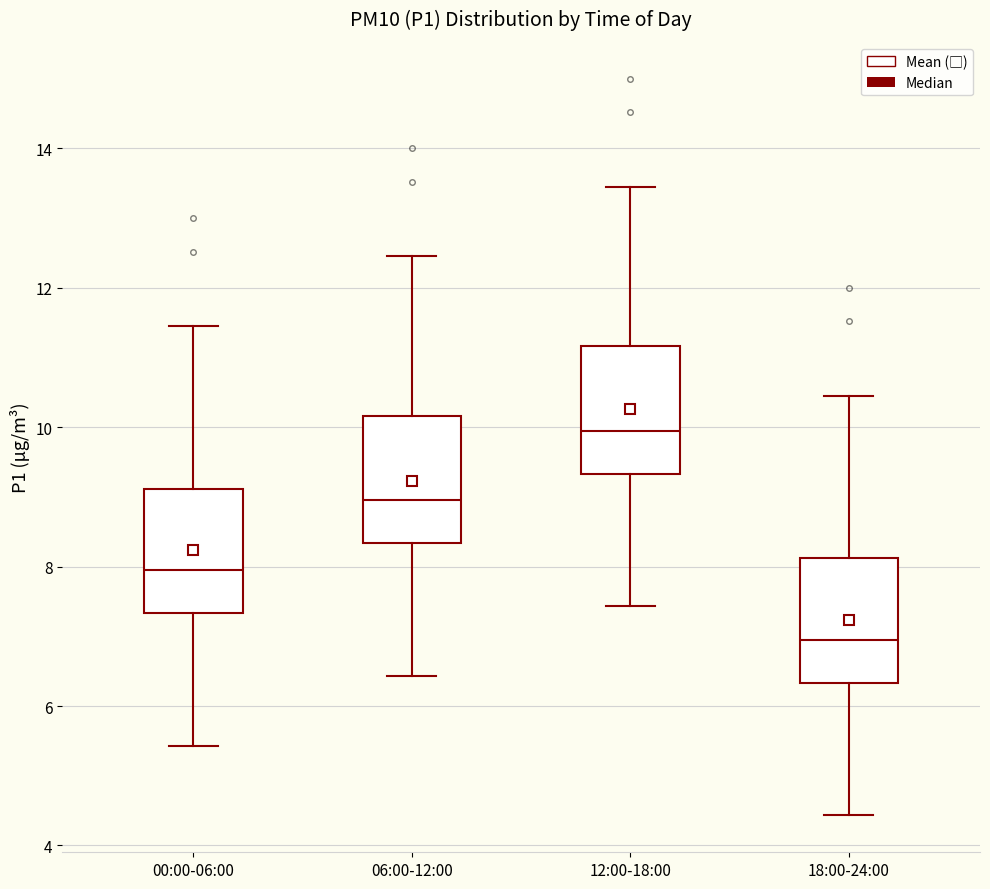

Which box has the lowest median line?

18:00-24:00